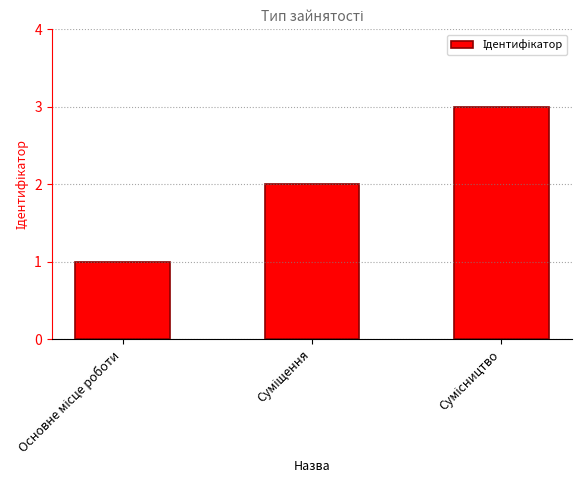

Count the number of categories in the chart.

3